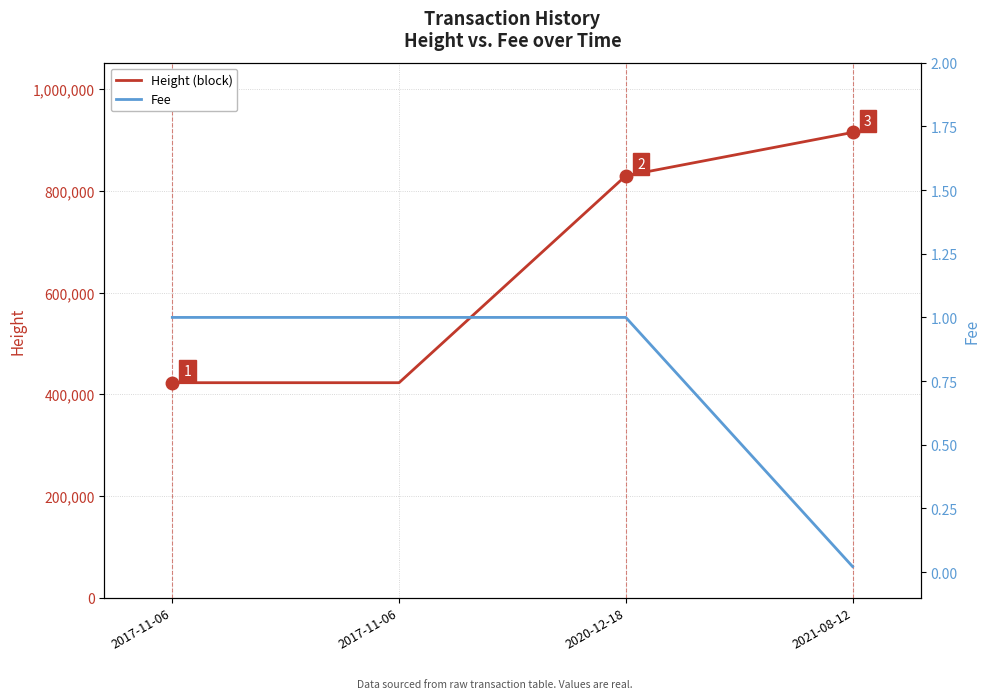

Reading left to right, extract all data points from this chart.

Height (block): 422772.0	422777.0	829820.0	915016.0
Fee: 1.0	1.0	1.0	0.0